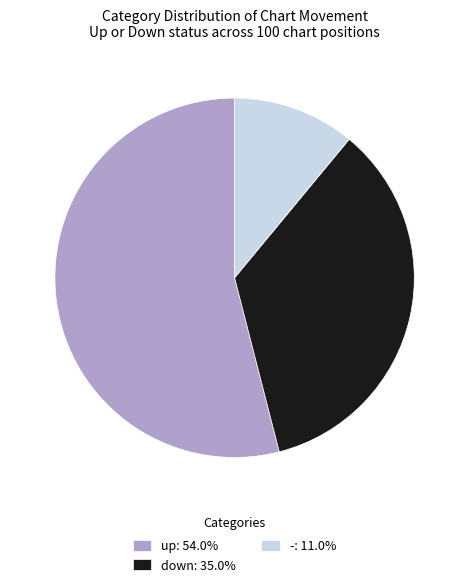

Does any single category account for the majority?

Yes